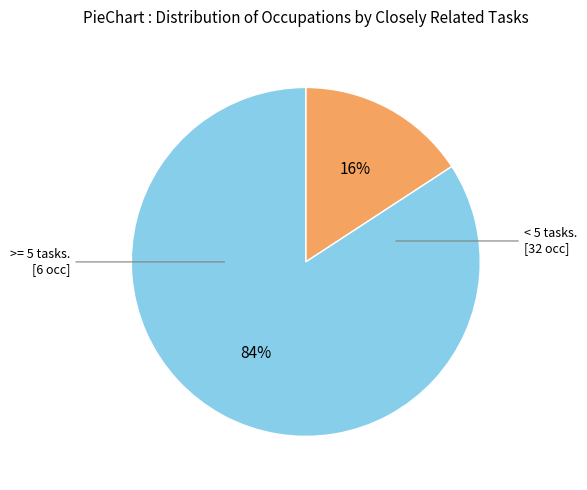

To the nearest percent, what is the average slice percentage?

50%